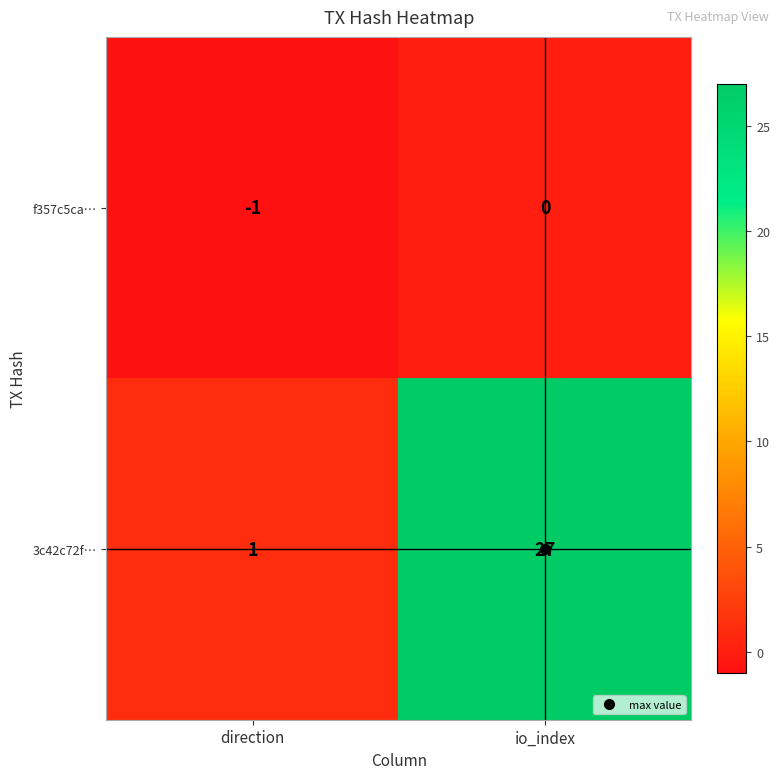

At io_index, list the series in order from largest to smallest.

3c42c72f…, f357c5ca…